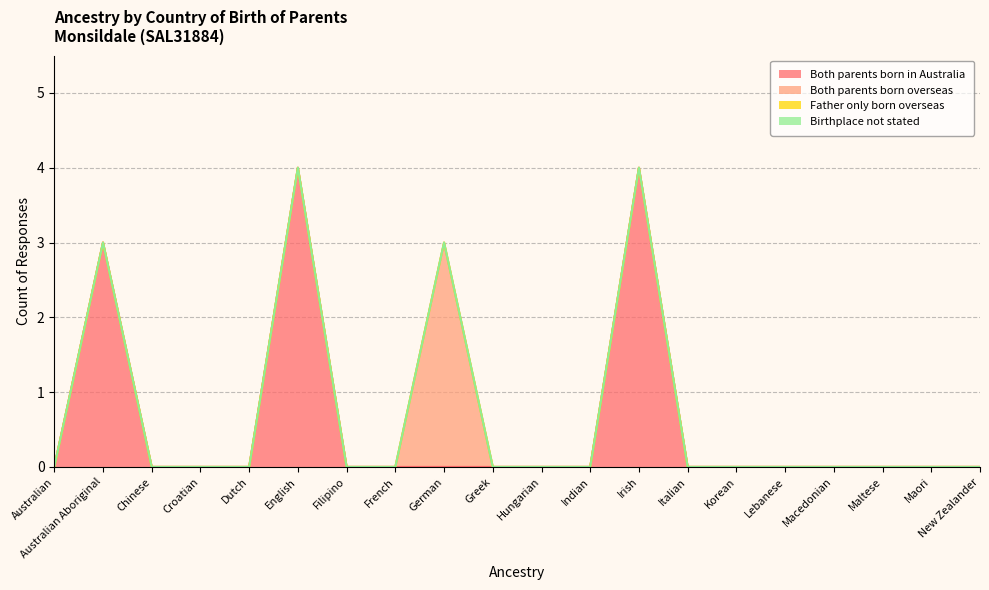

How many distinct data groups are displayed?

4